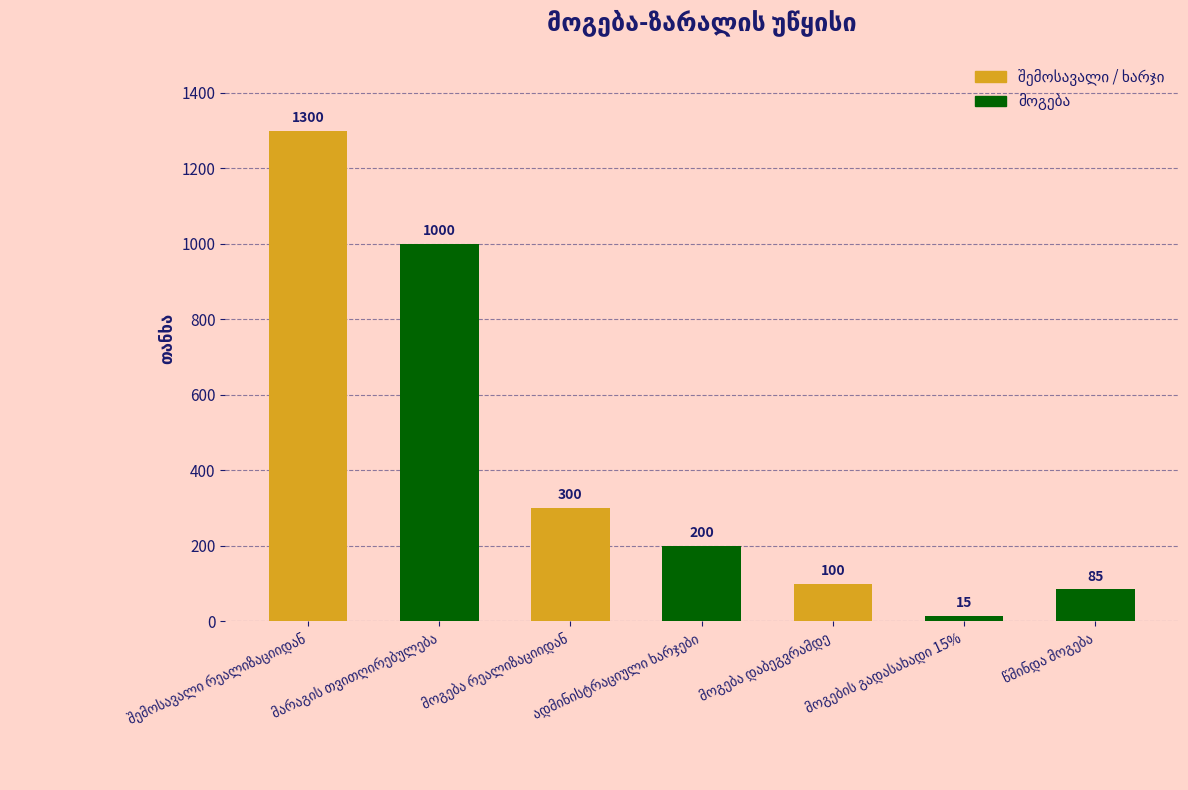

What is the maximum value shown in the chart?

1300